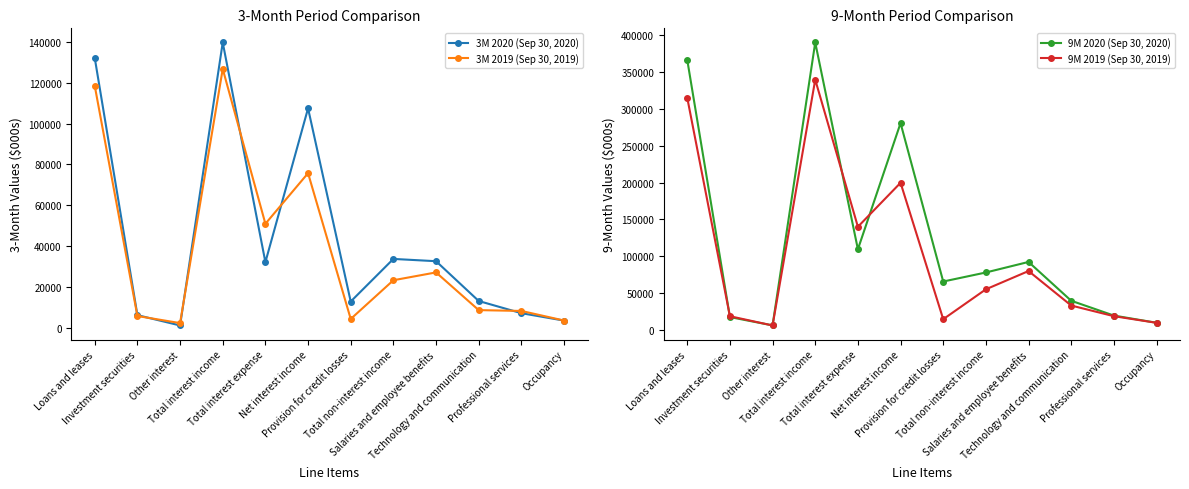

What position from the right is Net interest income?

7